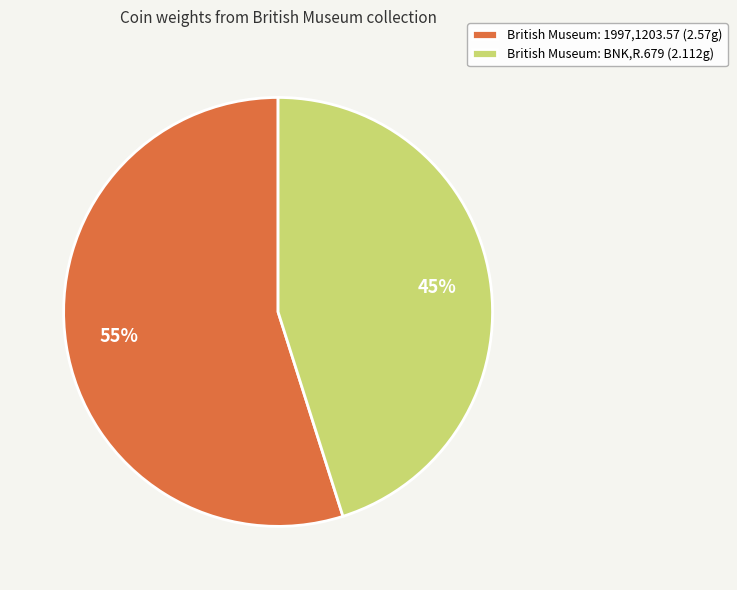

To the nearest percent, what percentage of the pie is British Museum: BNK,R.679?

45%